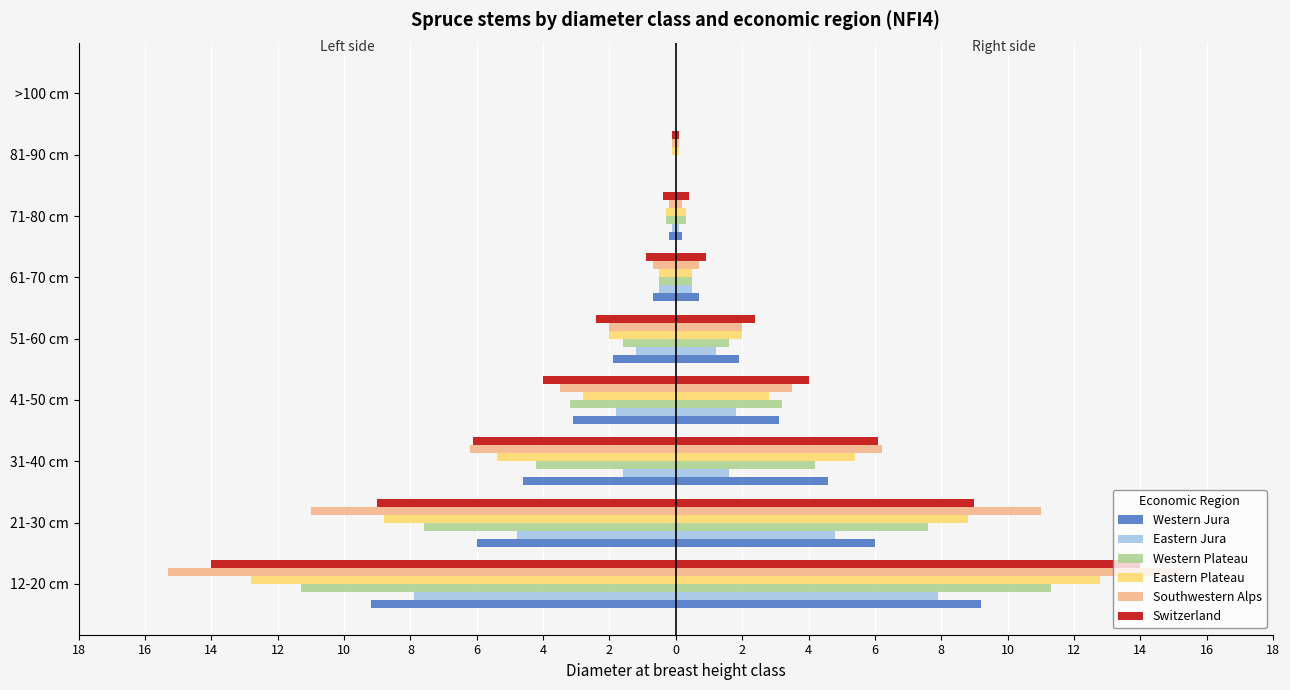

Between 31-40 cm and 51-60 cm, which series saw the biggest shift?

Southwestern Alps